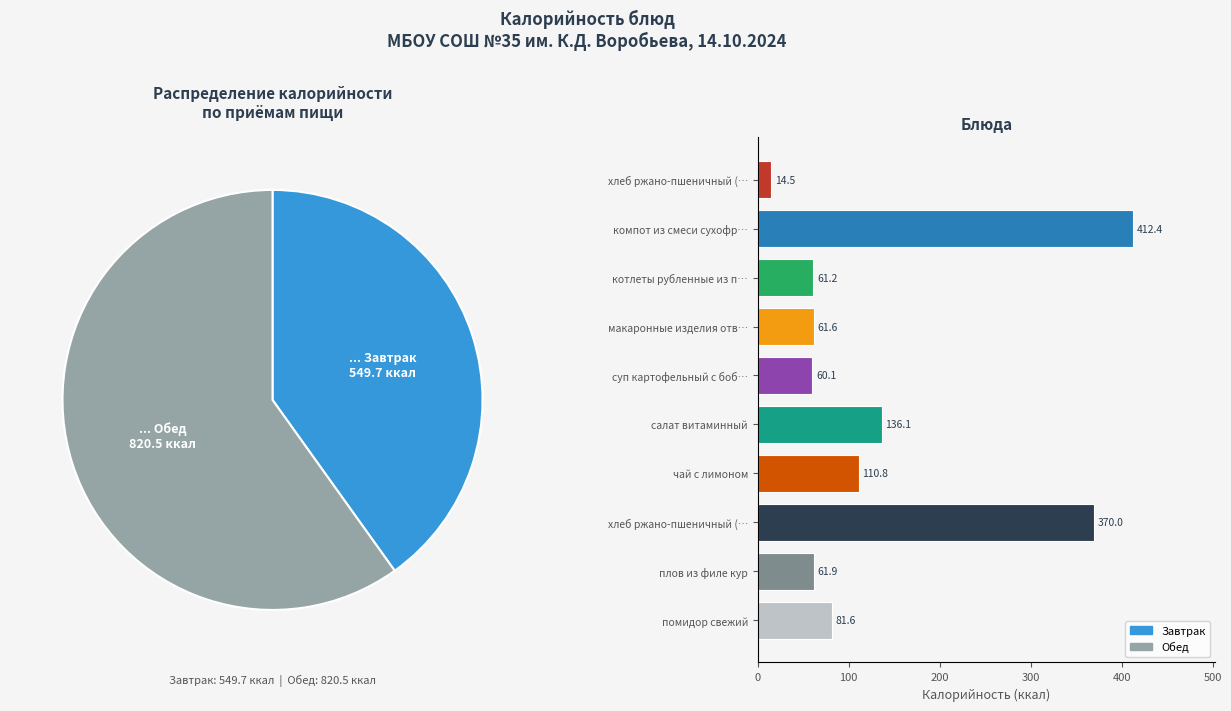

Does суп картофельный с боб… account for over 50% of the chart?

No